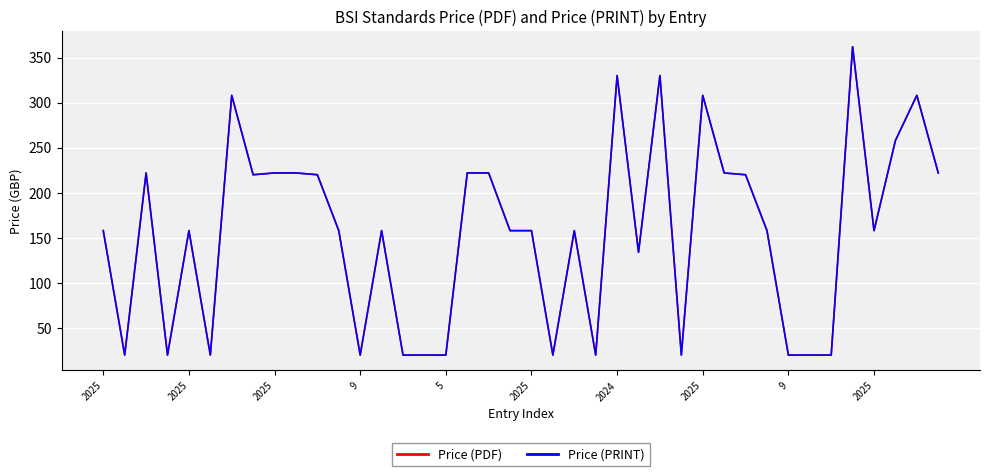

What is the minimum value for Price (PRINT)?

20